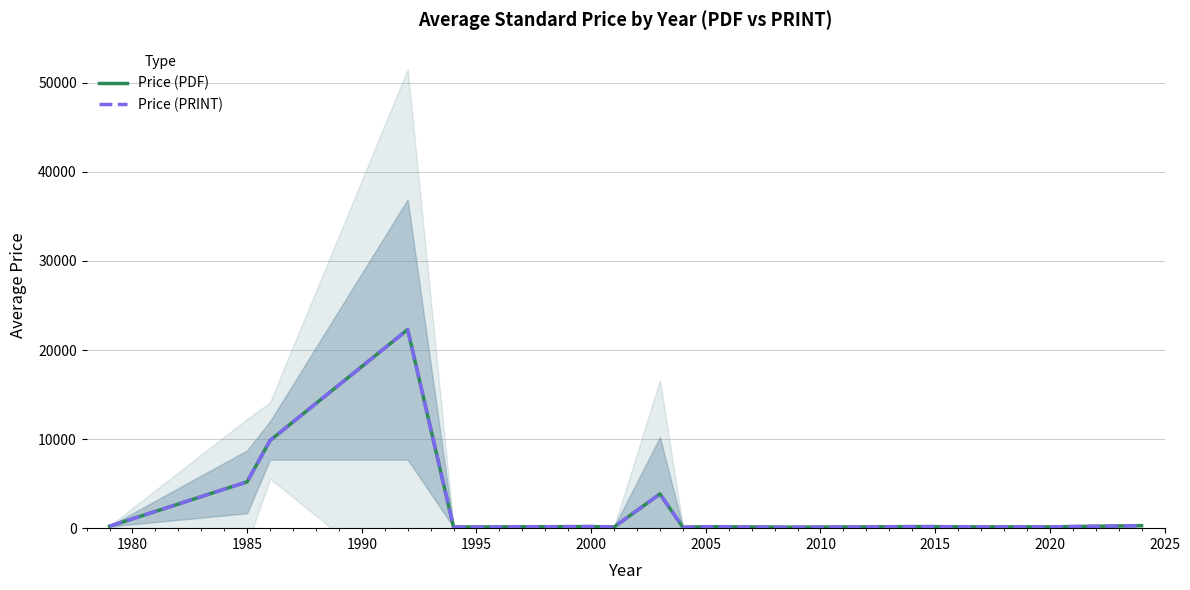

What is the value of the Price (PRINT) point at the 2nd from the left?

5205.3